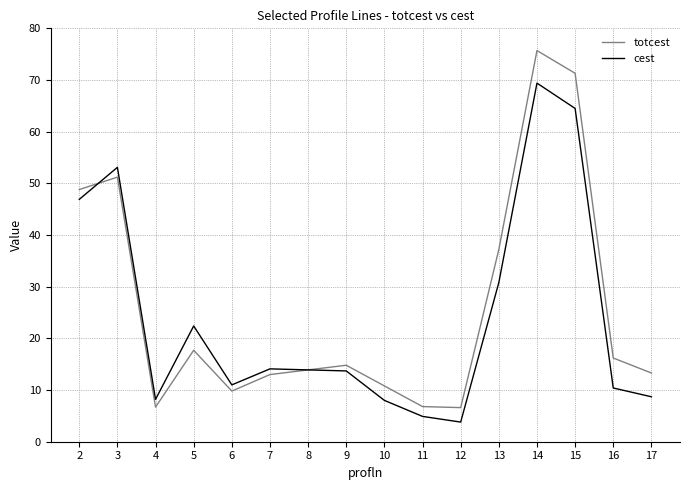

What value does the cest series have at 9?

13.7